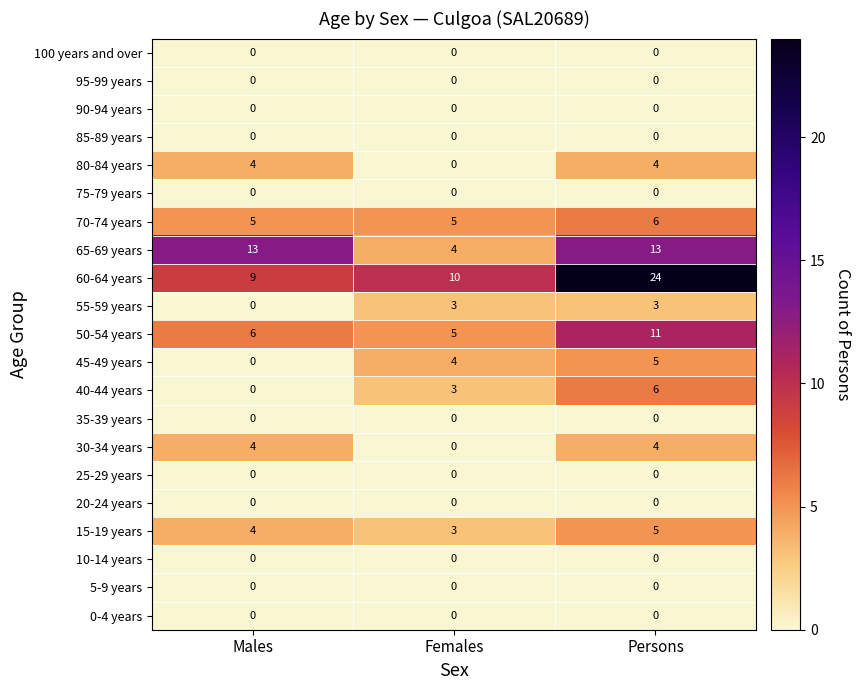

True or false: 80-84 years has a value of 0 at Females.

True